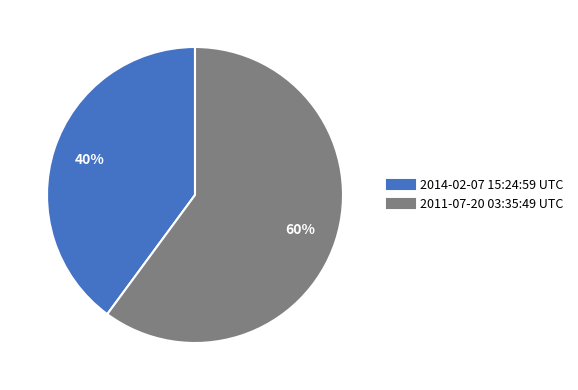

Approximately how many times larger is the value at 2014-02-07 15:24:59 UTC compared to 2011-07-20 03:35:49 UTC?

0.7